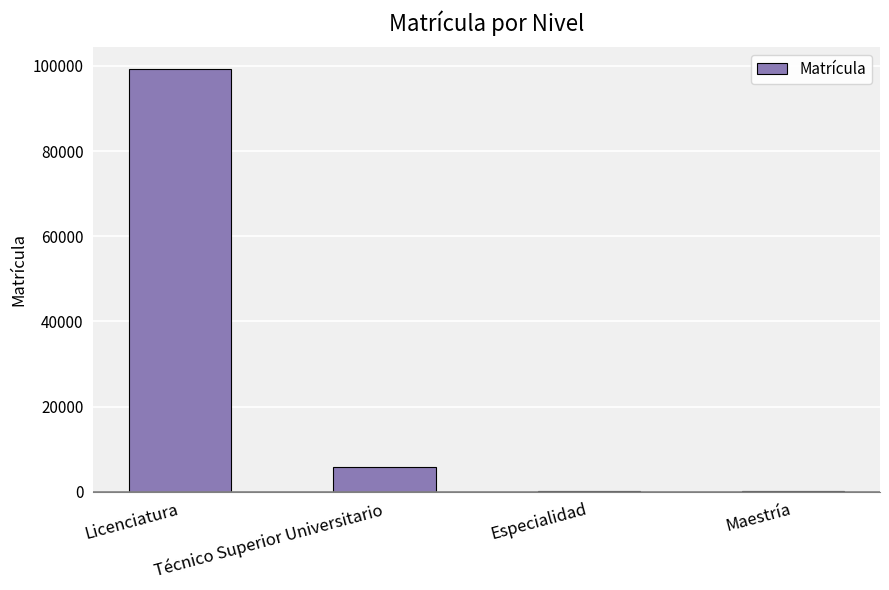

What is the maximum value shown in the chart?

99369